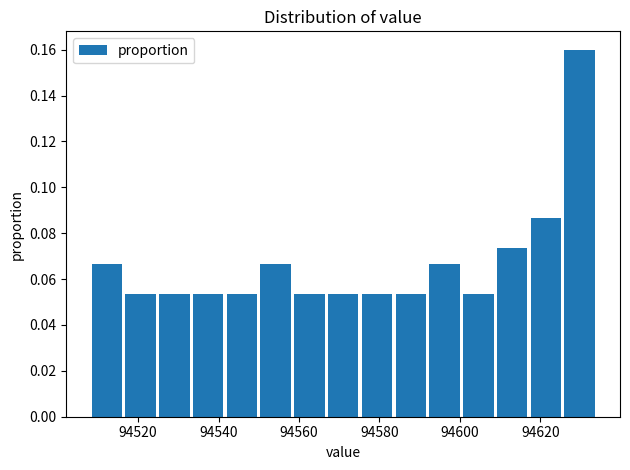

How tall is the bar that spans 94583.6 to 94592.0 on the x-axis? Neither the bar edges nor the heights are printed on the chart, so give them approximately, as read against the axes.

0.054